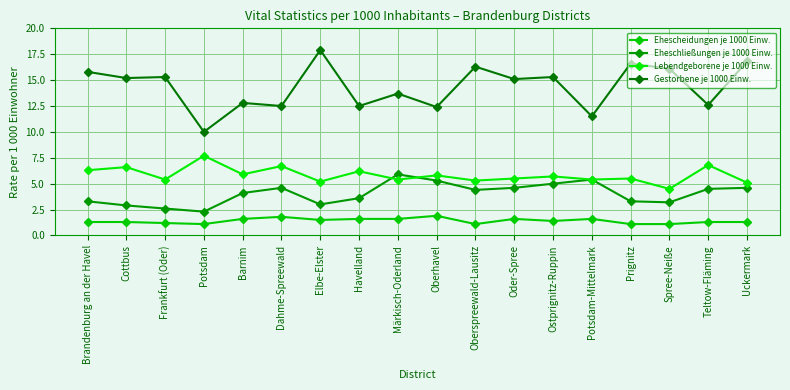

Is it true that Ehescheidungen je 1000 Einw. equals 1.0 at Märkisch-Oderland?

False